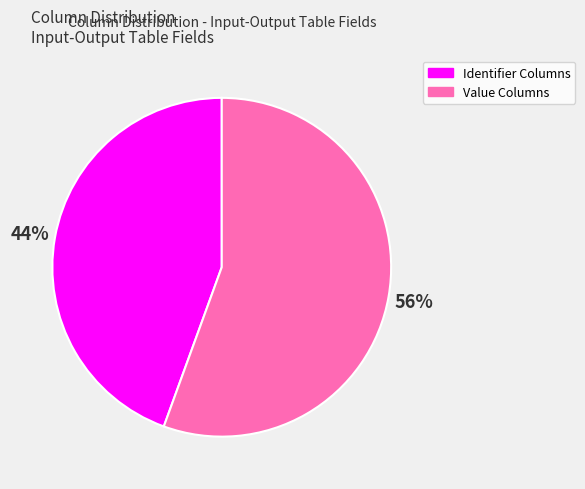

Is there any slice that represents more than half of the pie?

Yes